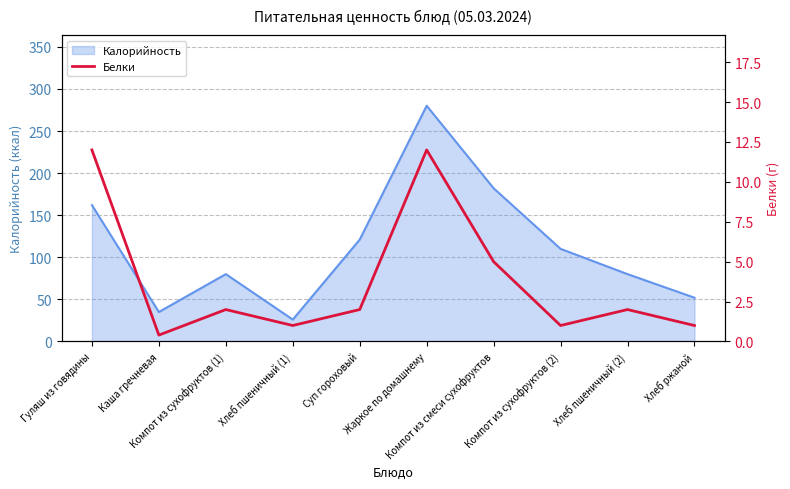

True or false: the data has more than 1 interior local peaks.

True